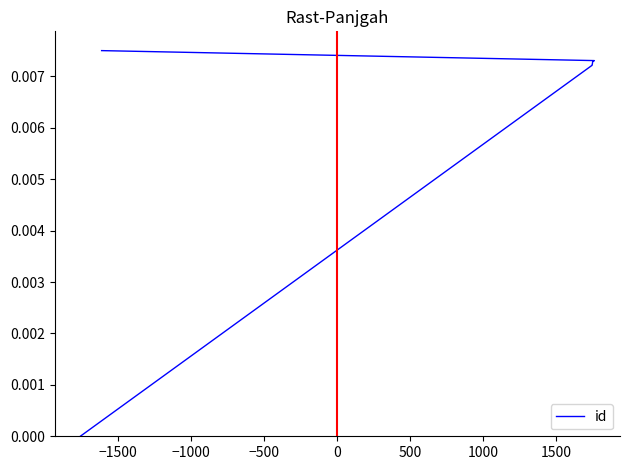

Is it true that the value at −1000 is 0.0?

False